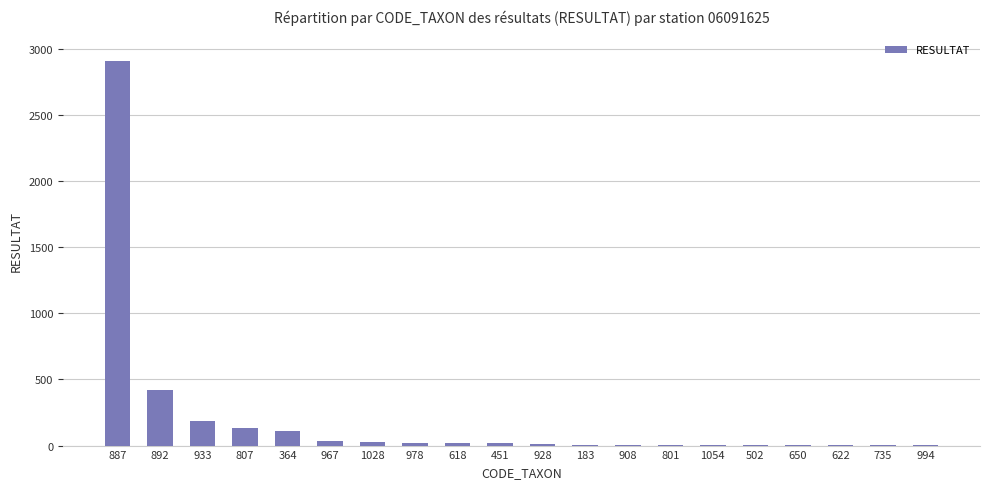

What is the greatest value displayed?

2905